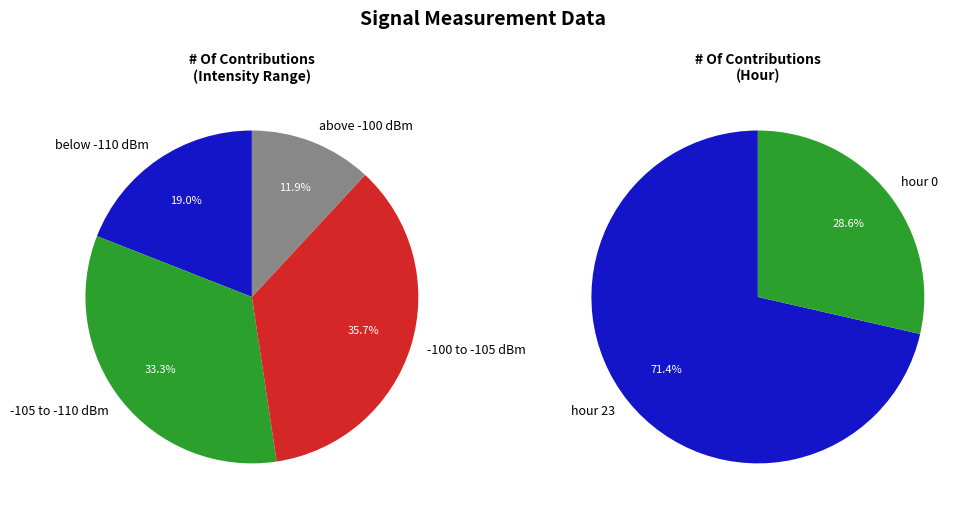

True or false: hour 0 accounts for 15% of the total.

False